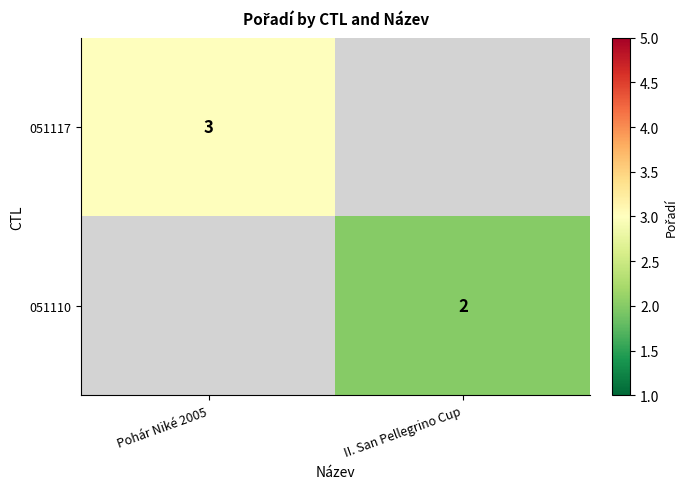

Which category has the lowest value across all series?

II. San Pellegrino Cup